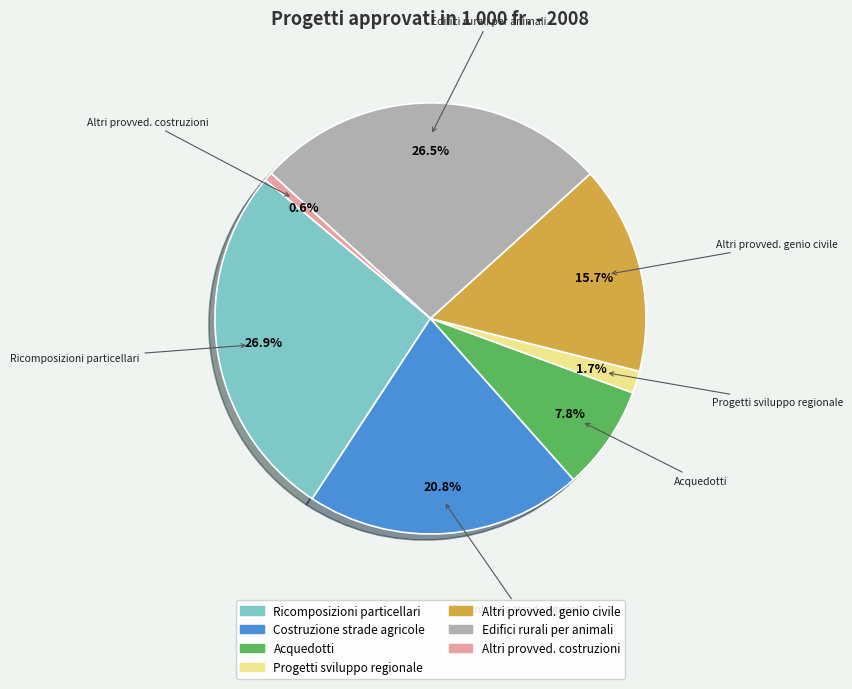

Is there any slice that represents more than half of the pie?

No